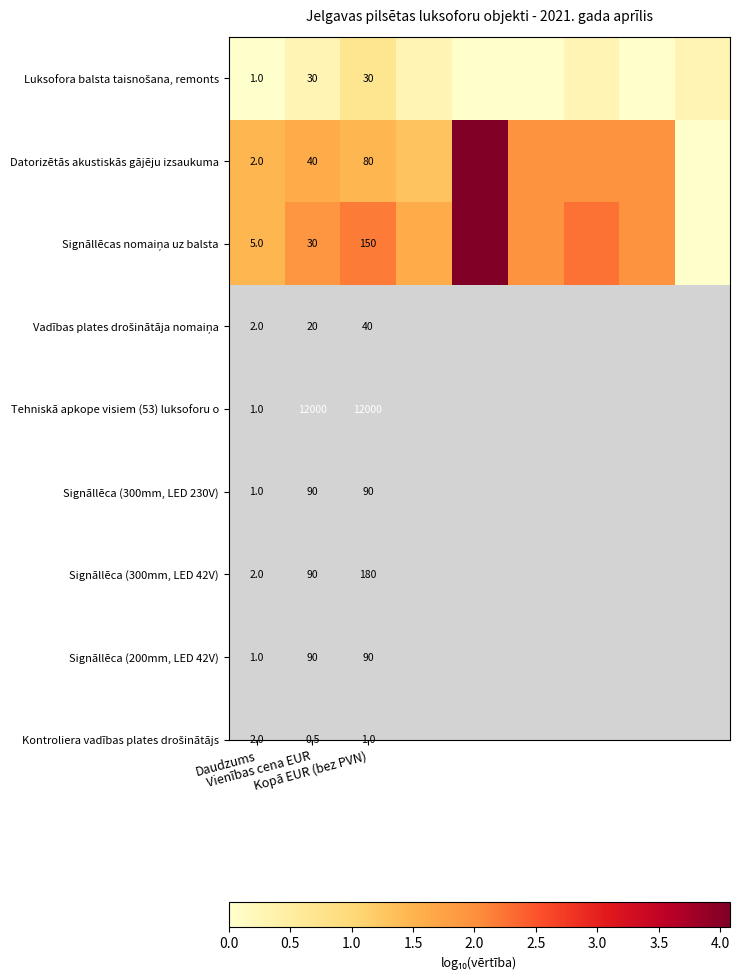

The Luksofora balsta taisnošana, remonts series shows 0.2 at Daudzums. True or false?

False